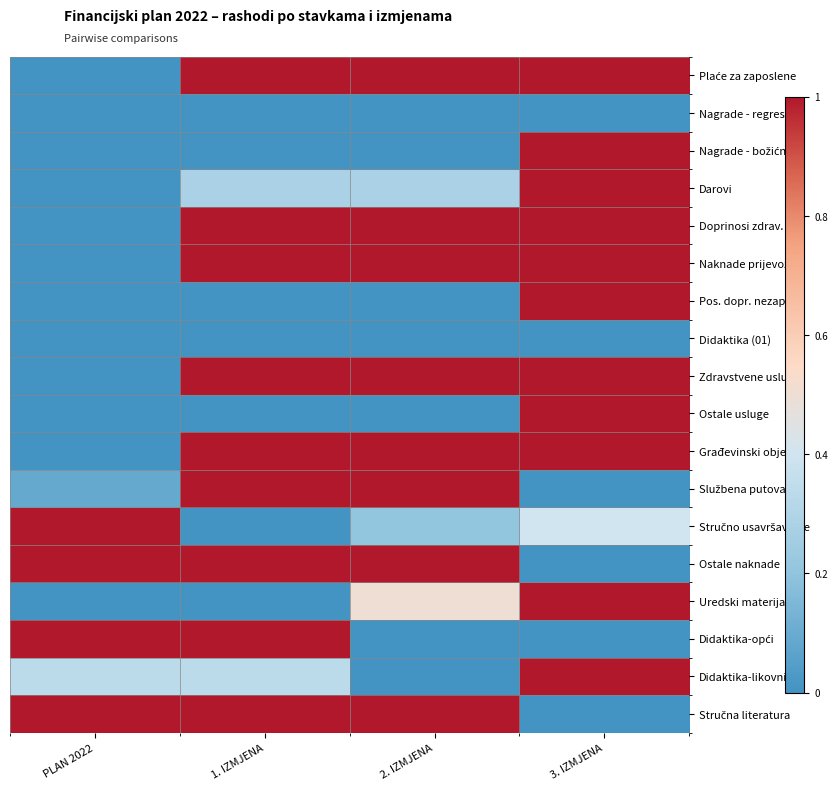

Which label corresponds to the smallest value in the chart?

PLAN 2022